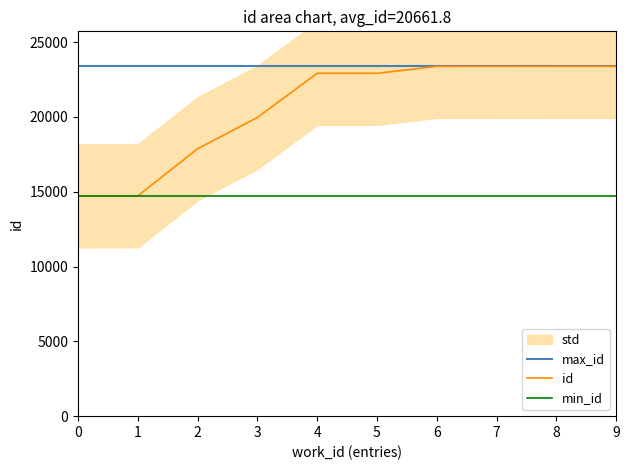

Reading left to right, what are all the values shown in this chart?

max_id: 0=23381	1=23381	2=23381	3=23381	4=23381	5=23381	6=23381	7=23381	8=23381	9=23381
id: 0=14721	1=14722	2=17871	3=19962	4=22914	5=22915	6=23375	7=23377	8=23380	9=23381
min_id: 0=14721	1=14721	2=14721	3=14721	4=14721	5=14721	6=14721	7=14721	8=14721	9=14721